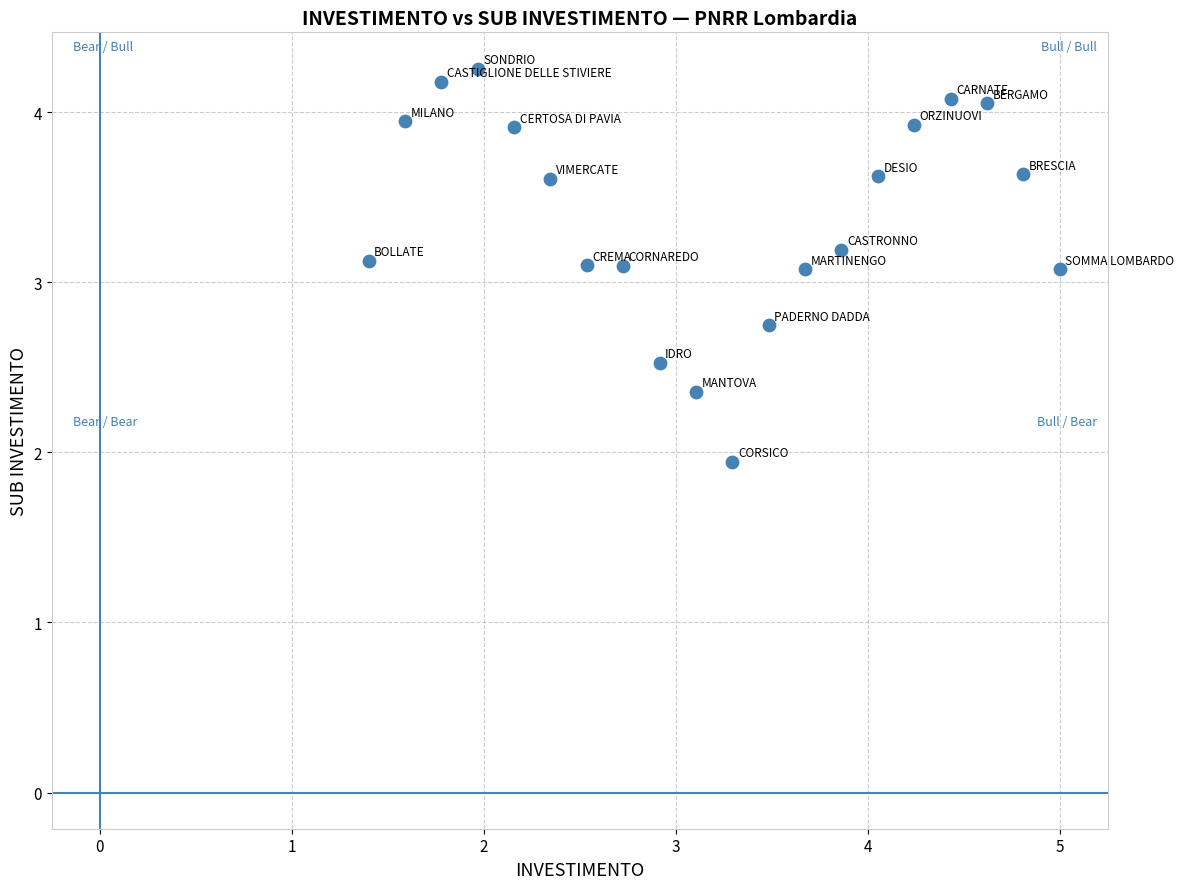

What is the range of X values (max minus min)?

3.6